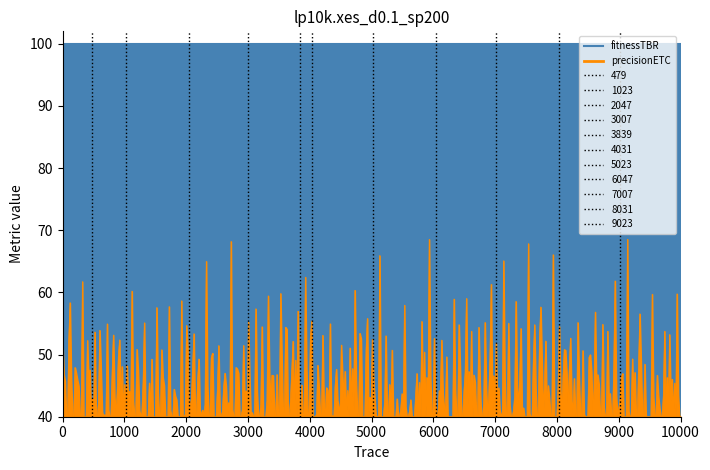

True or false: fitnessTBR has more than 2 interior local peaks.

False